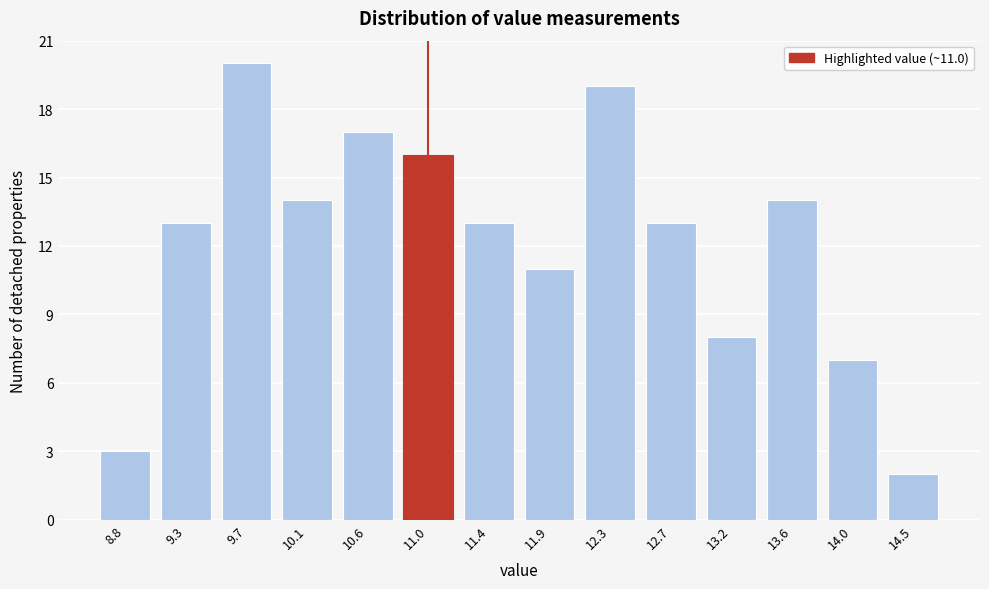

Which range on the x-axis has the tallest bar?

9.45 to 9.90